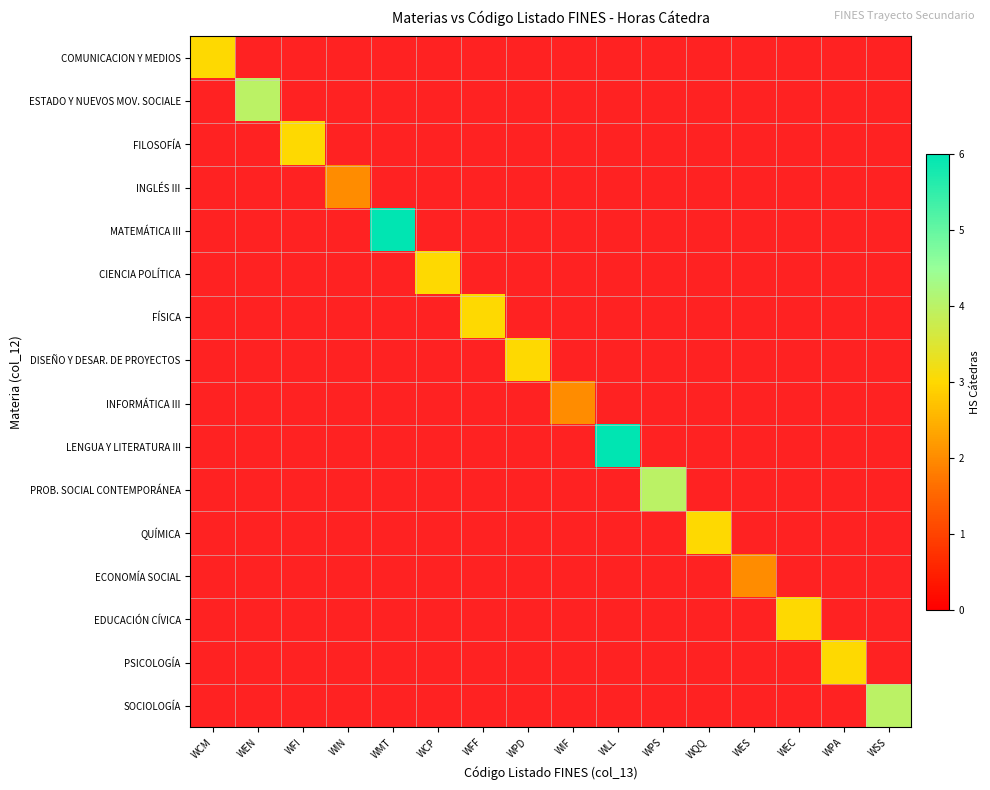

What is the greatest value displayed?

6.0